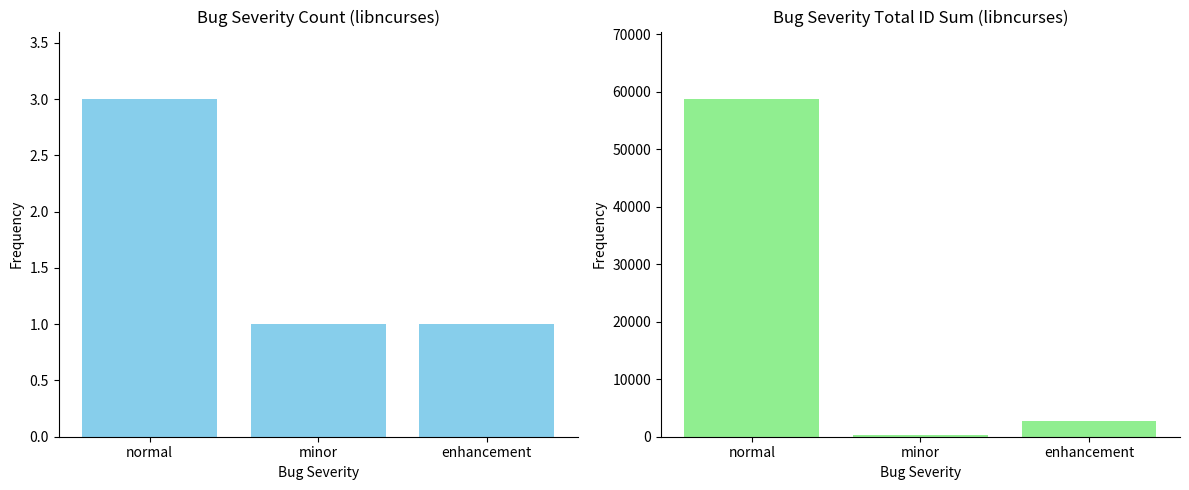

What is the sum of the sum of bug_id values at minor and normal?

58981